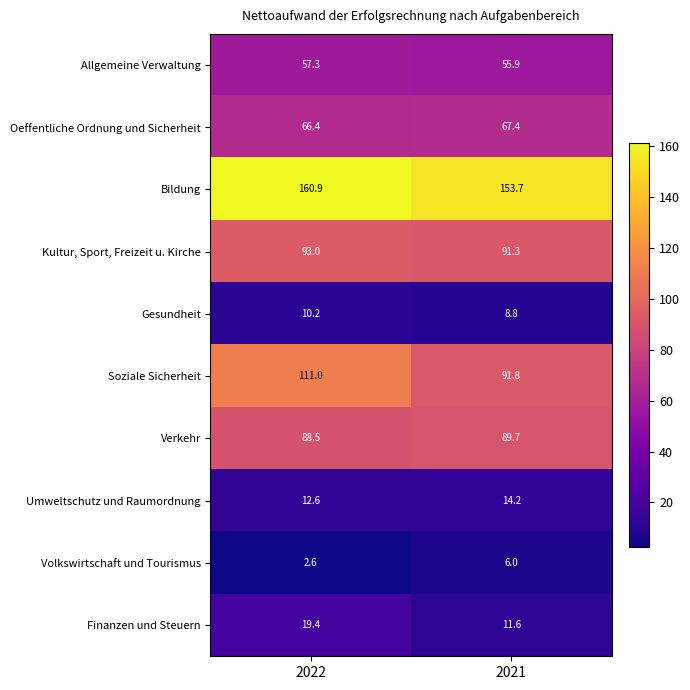

What value does the Kultur, Sport, Freizeit u. Kirche series have at 2021?

91.3